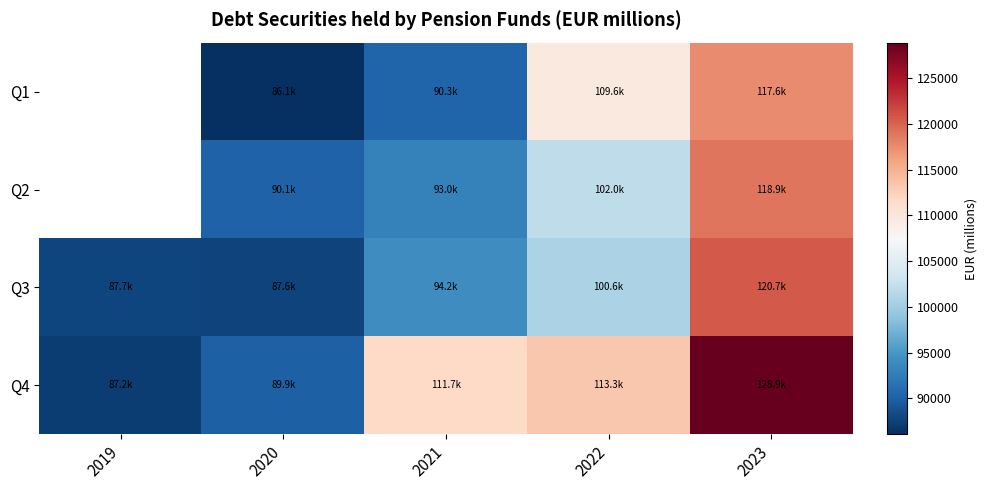

Which series has the largest total across all categories?

Q4